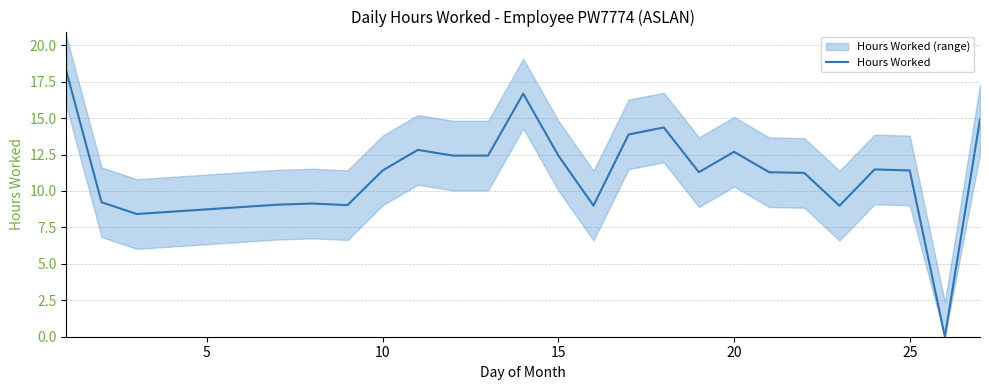

True or false: Hours Worked has a value of 22.4 at 15.

False